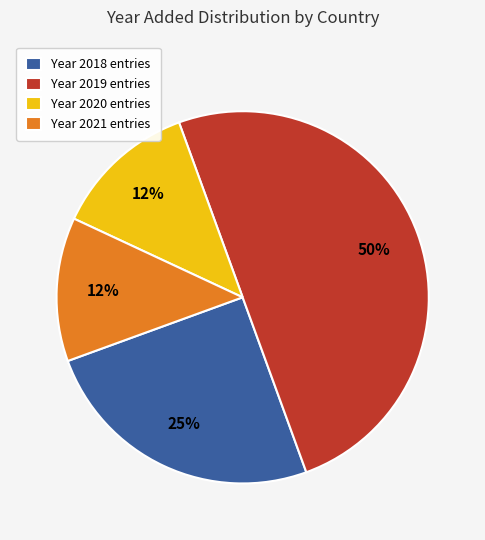

Which slice is the largest?

Year 2019 entries